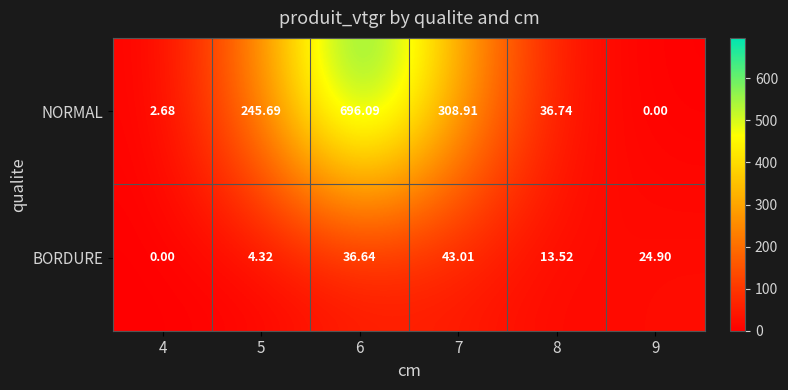

Which series changed the most between 5 and 9?

NORMAL